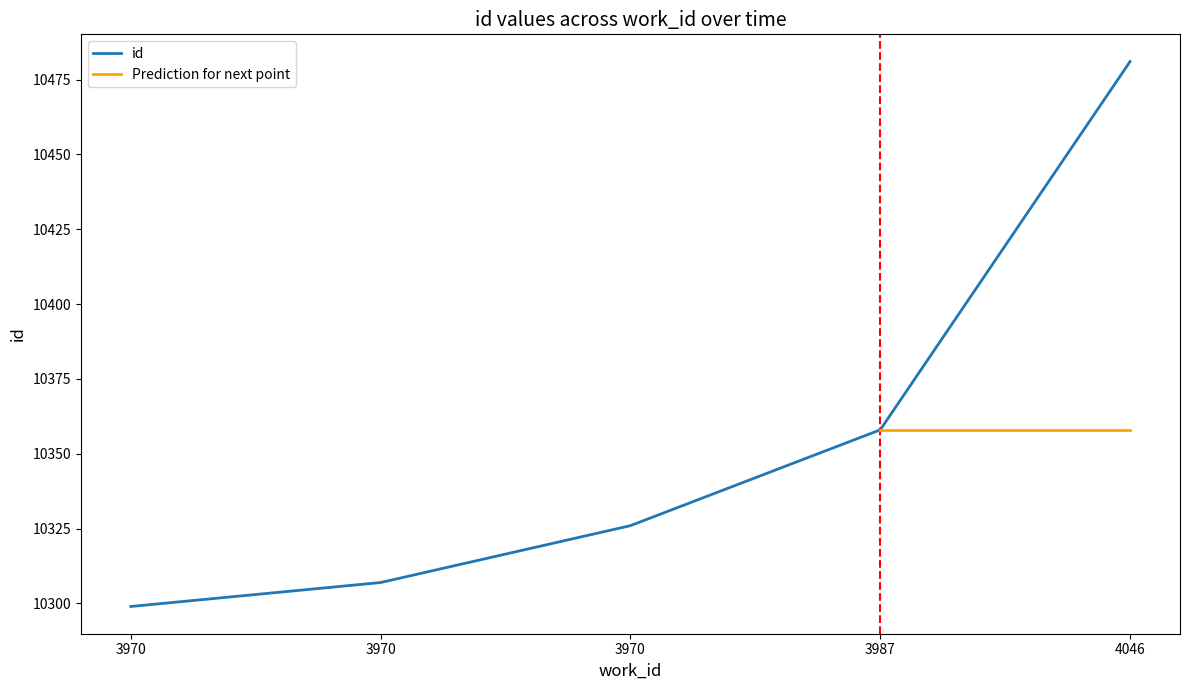

Is this an area chart (filled region under the line)?

No